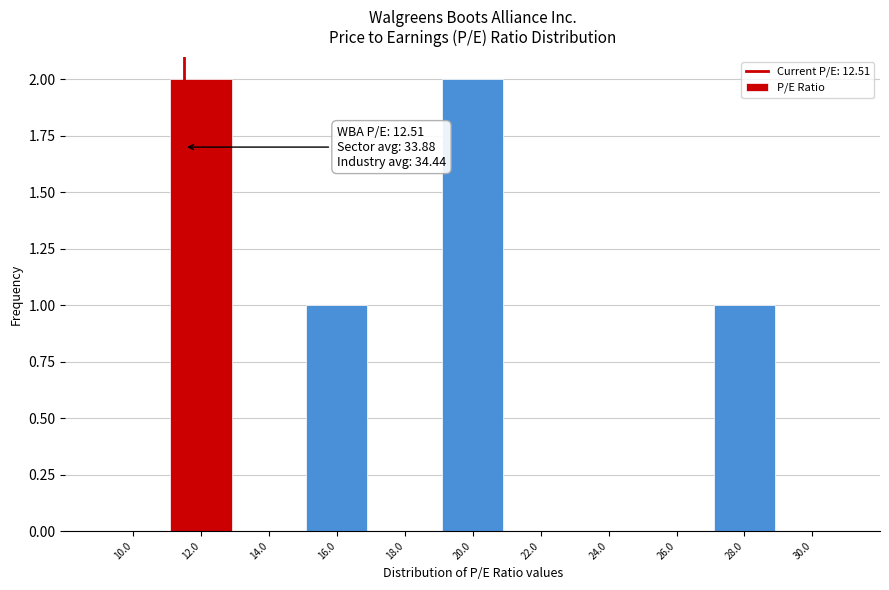

Reading left to right, transcribe all the data shown in this chart.

10.0=0	12.0=2	14.0=0	16.0=1	18.0=0	20.0=2	22.0=0	24.0=0	26.0=0	28.0=1	30.0=0